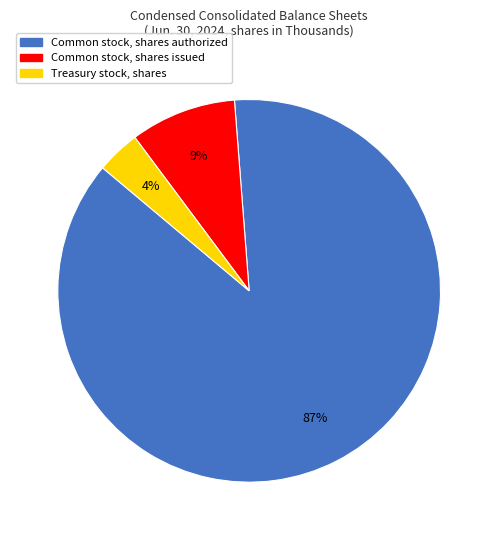

What is the smallest slice in the pie chart?

Treasury stock, shares